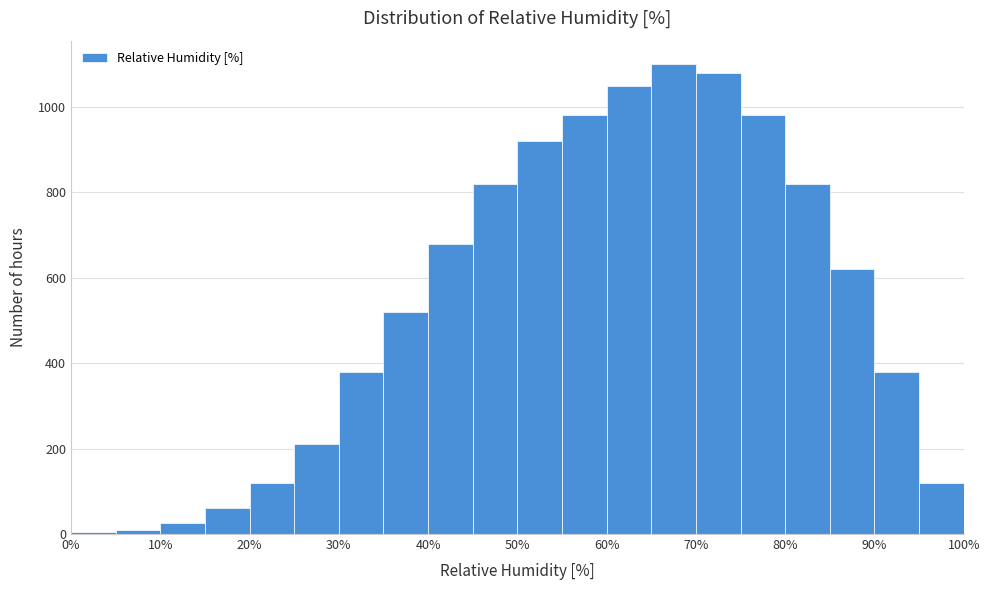

What is the height of the bar covering 70 to 75 on the x-axis? The values are not printed on the chart, so give them approximately, as read against the axis.

1080